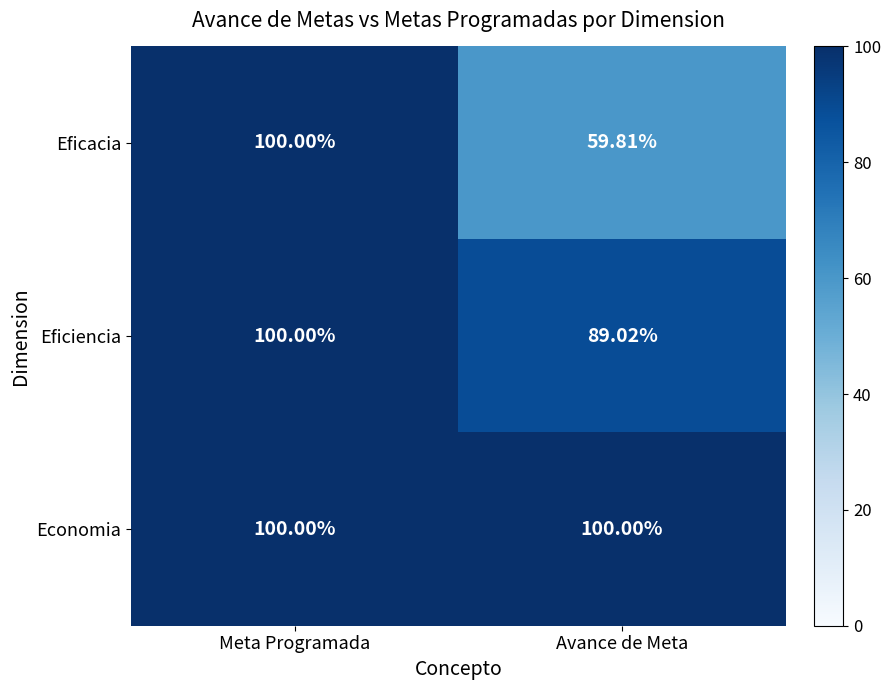

Which series has the largest range (max minus min)?

Eficacia